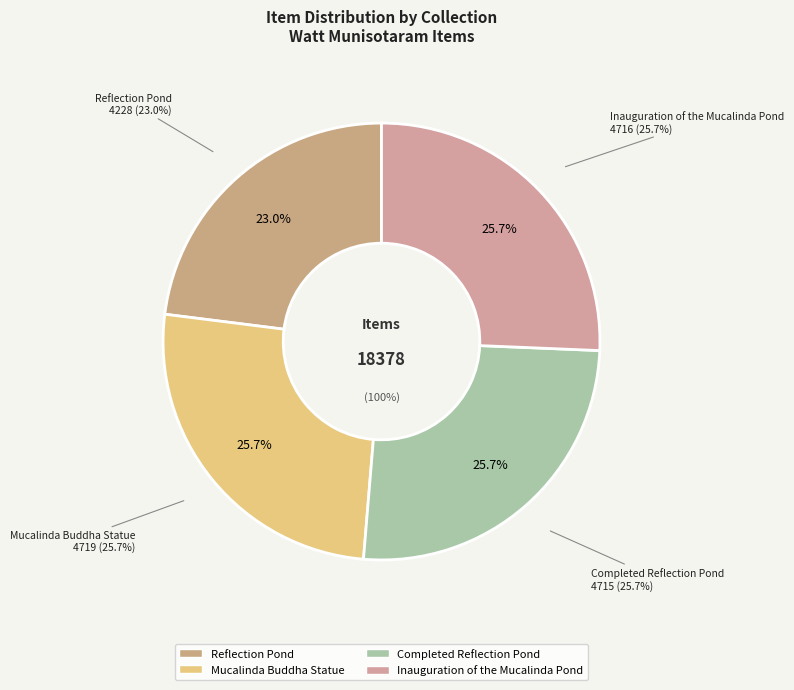

What portion of the pie excludes Inauguration of the Mucalinda Pond?

74.3%